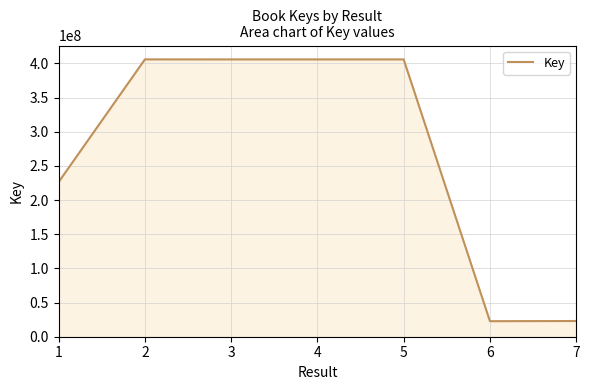

True or false: there are more than 0 points higher than both neighbors.

True